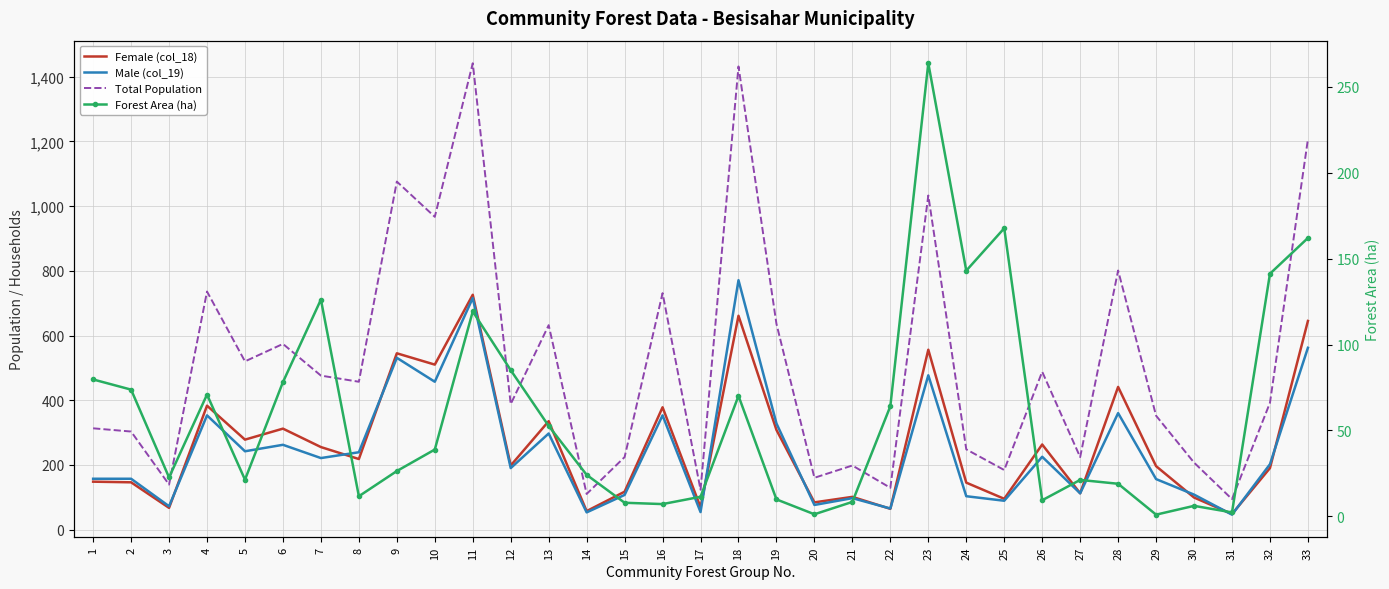

What is the minimum value shown in the chart?

1.0